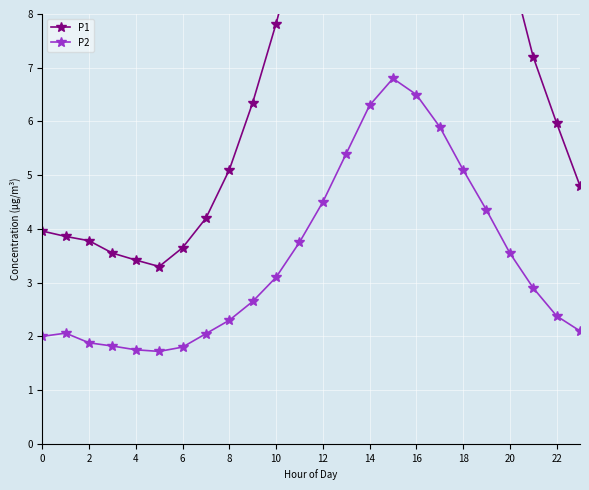

True or false: P2 has more than 0 points higher than both neighbors.

True